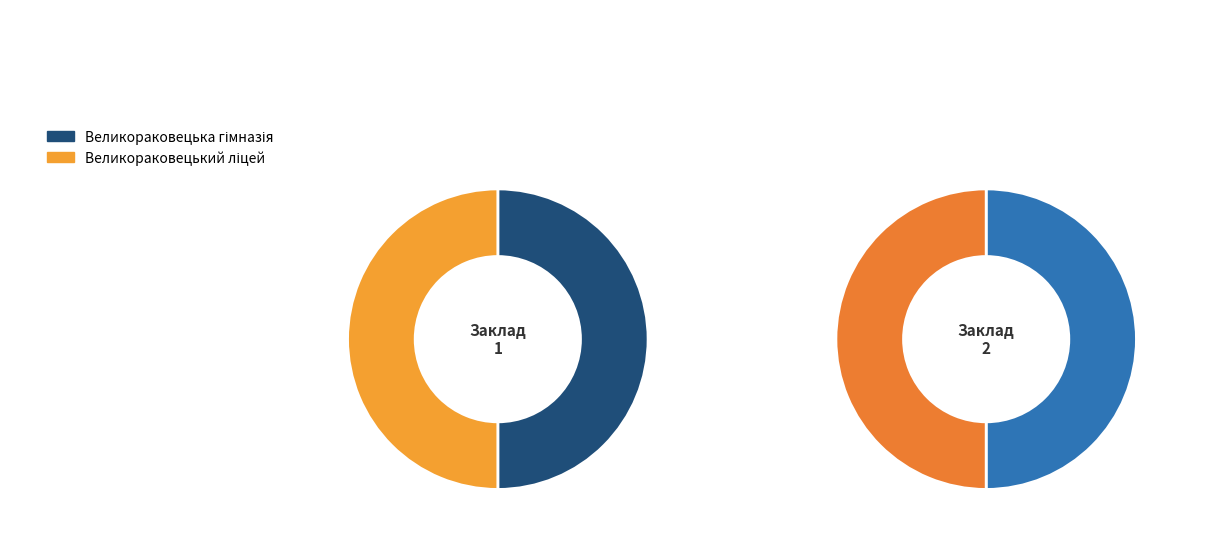

Rank the categories by value from lowest to highest.

Великораковецька гімназія, Великораковецький ліцей